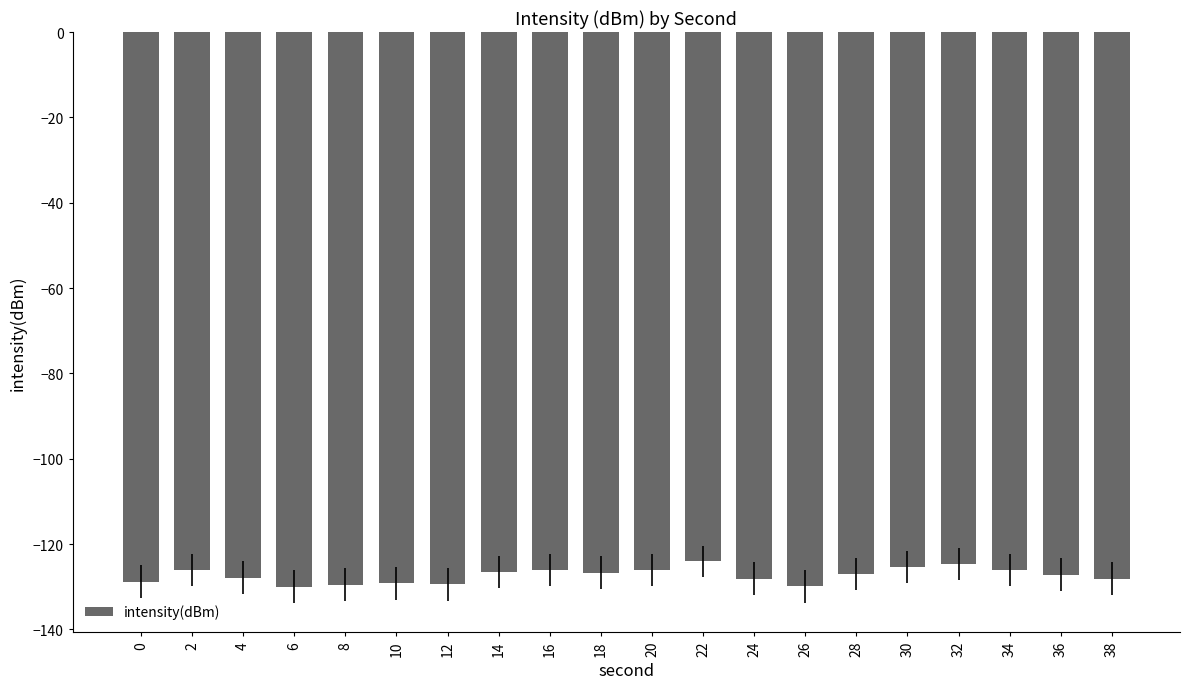

True or false: the data shows -129.9 at 26.

True